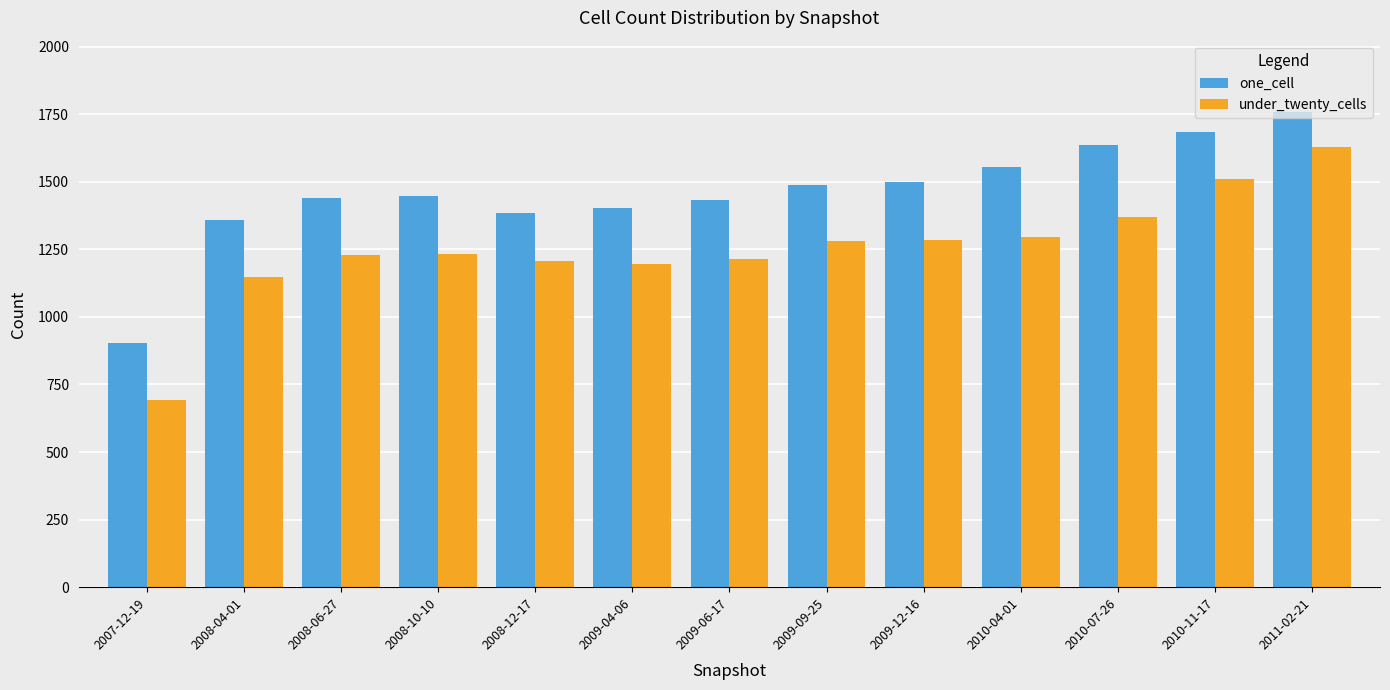

At how many categories does at least one series exceed 716?

13